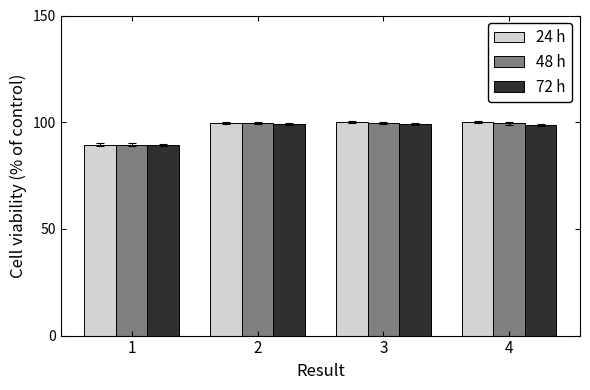

What is the sum of all 24 h values?

389.2